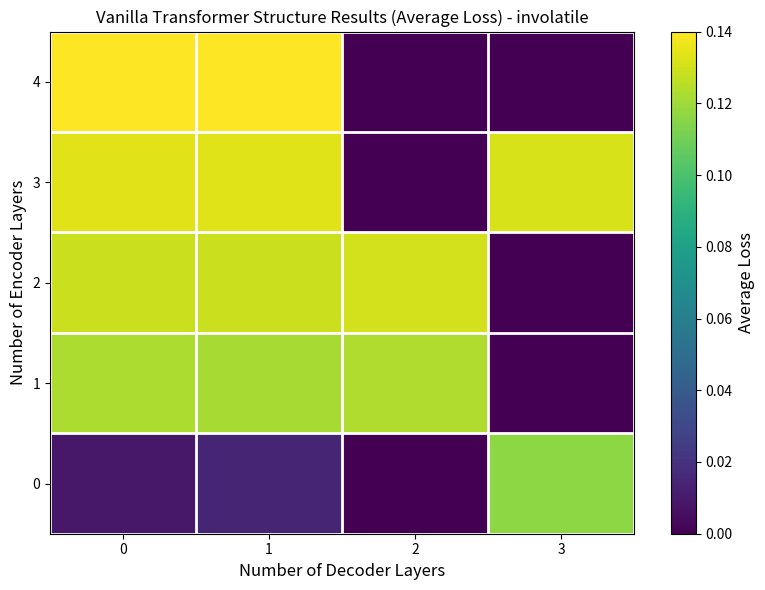

What is the total value across all series at 3?

0.2